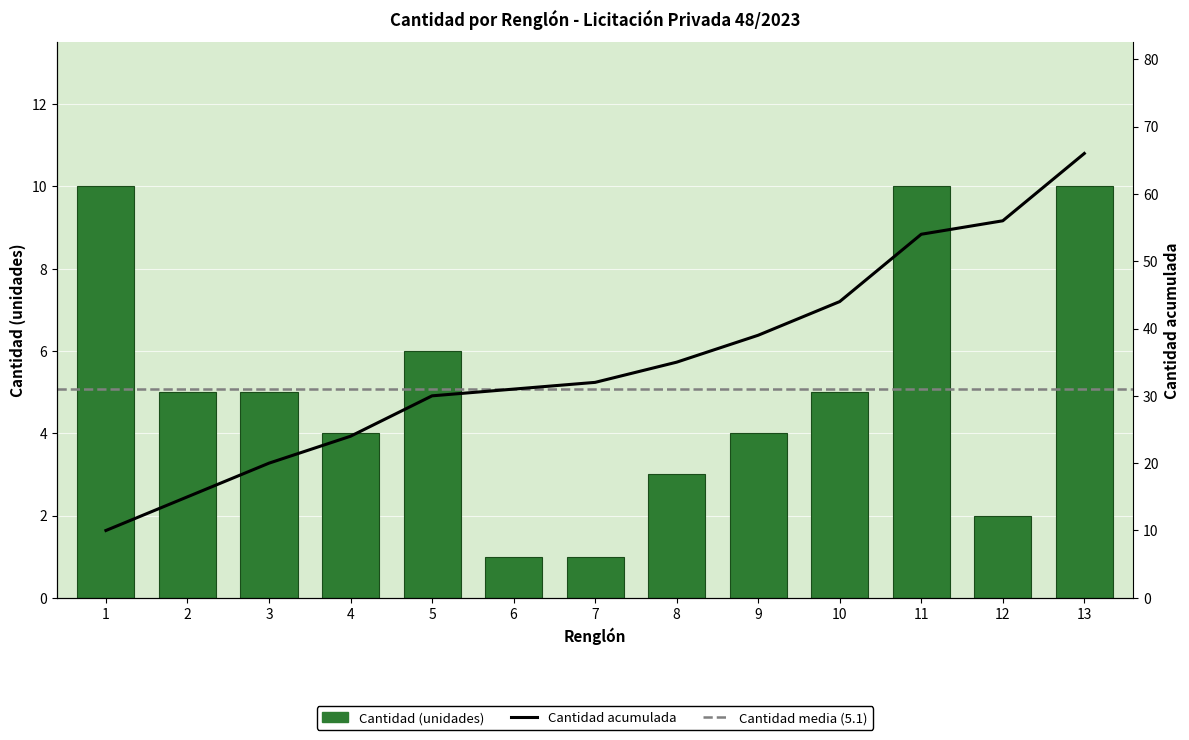

Does the chart contain any negative values?

No